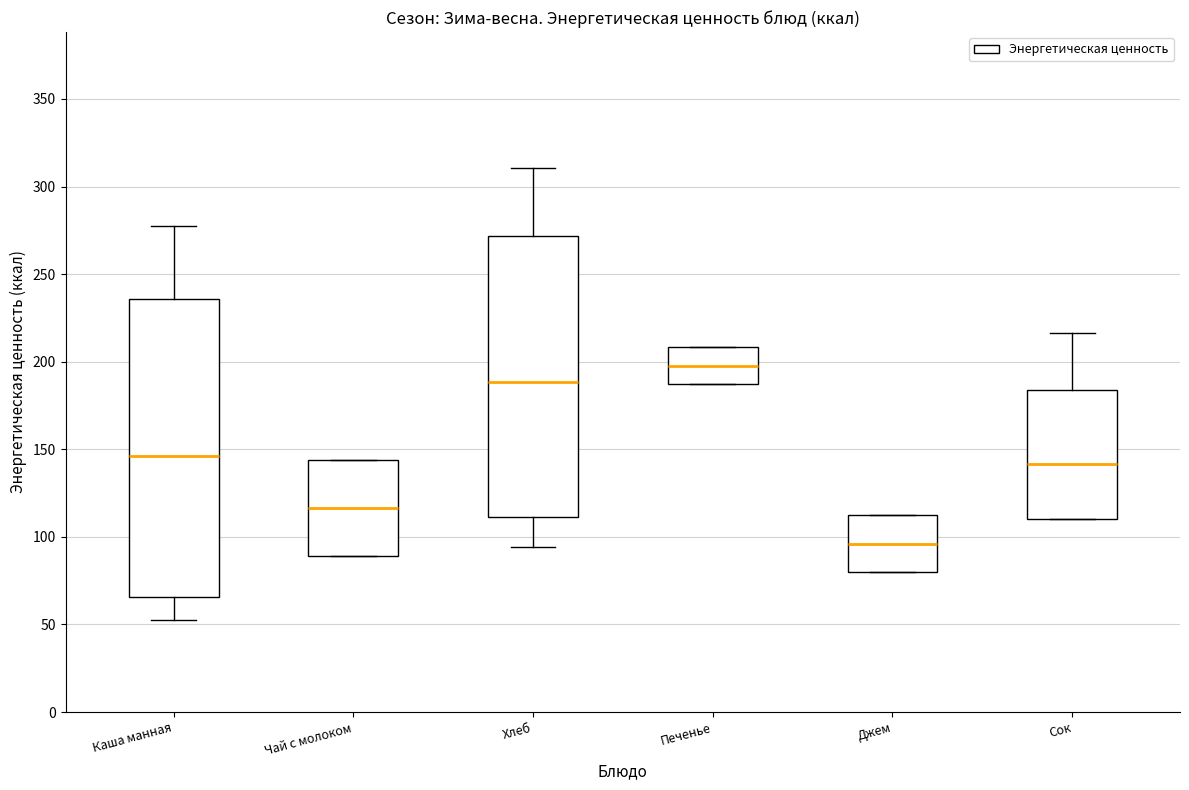

Where does the median line of the box for Хлеб sit on the y-axis? The values are not printed on the chart, so give them approximately, as read against the axis.

190